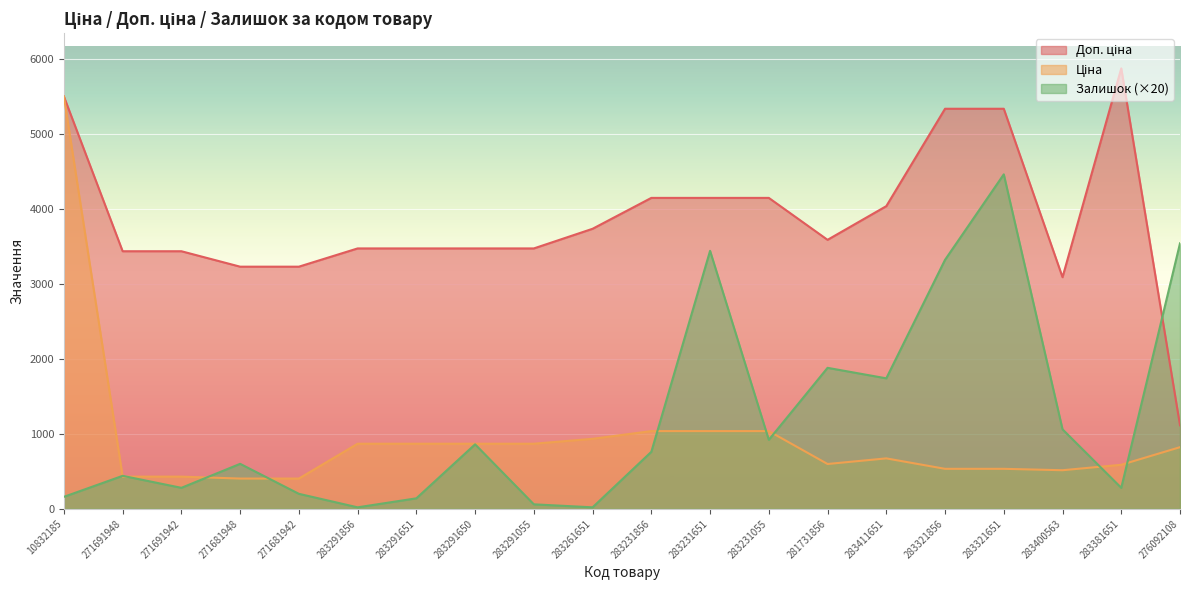

Which category has the lowest value across all series?

283291856